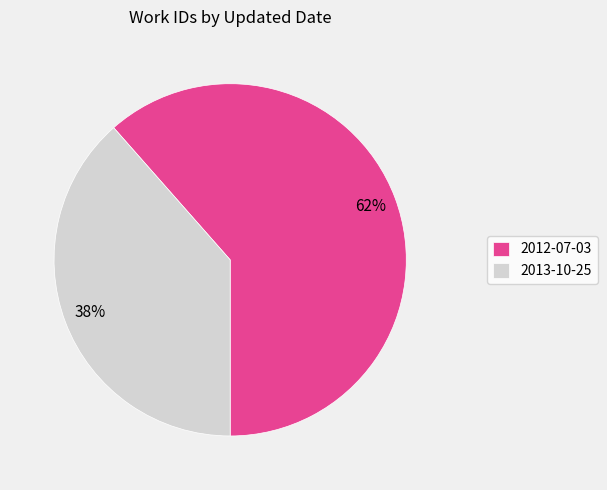

Rank the categories by value from highest to lowest.

2012-07-03, 2013-10-25